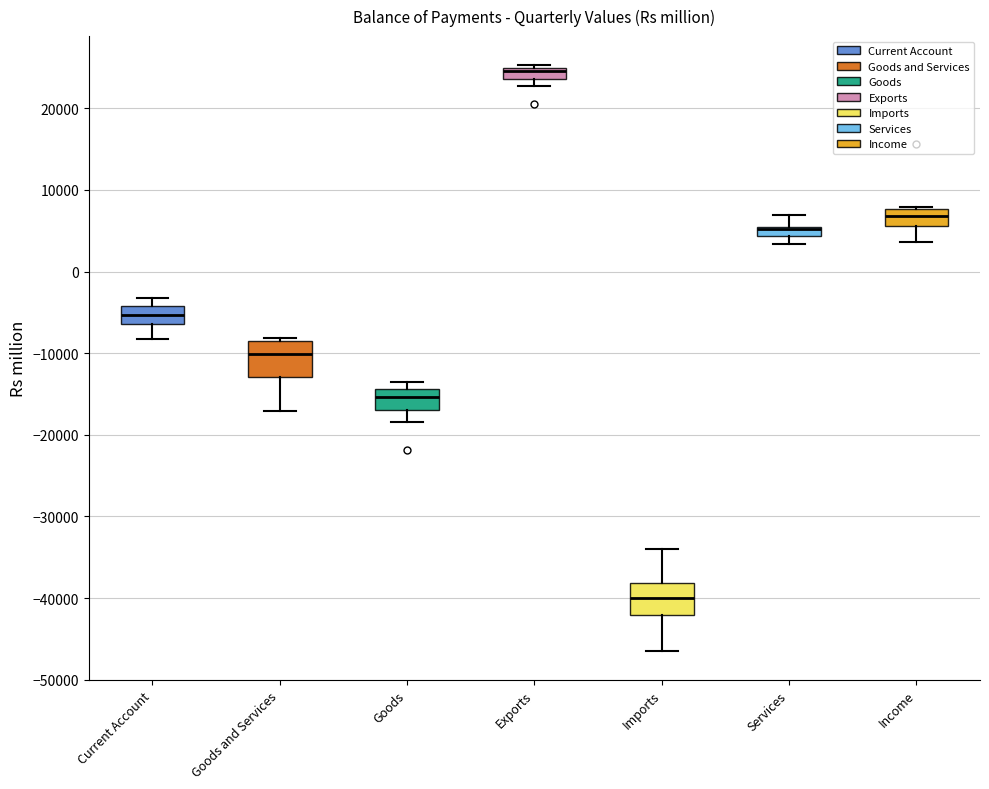

Where is the lower edge of the box for Income on the y-axis? The values are not printed on the chart, so give them approximately, as read against the axis.

6000